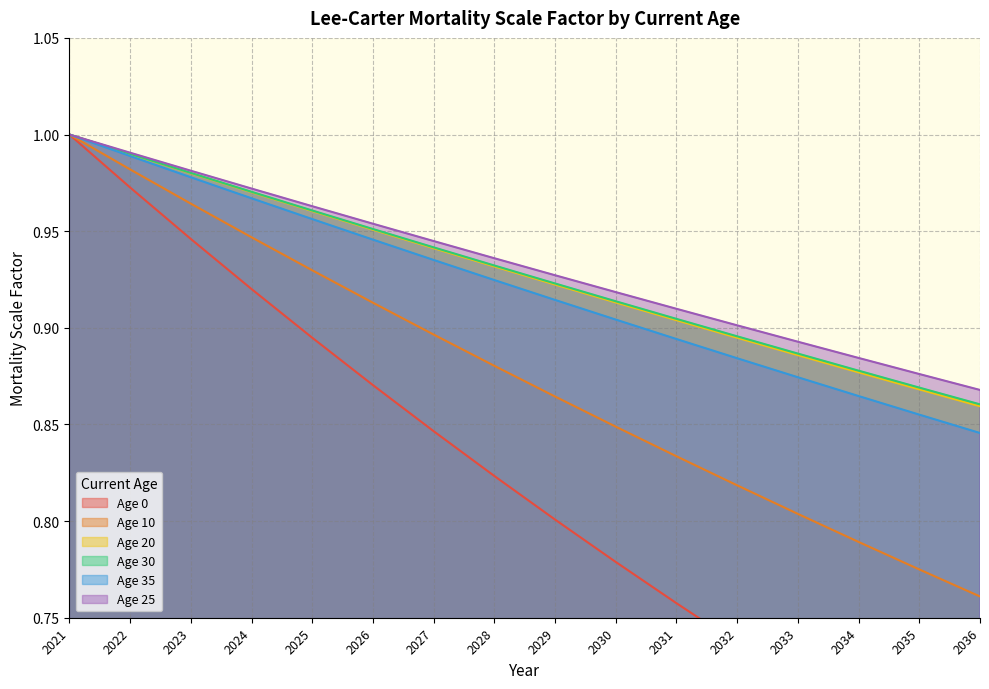

Rank the series by their maximum value, from highest to lowest.

Age 0, Age 10, Age 20, Age 30, Age 35, Age 25